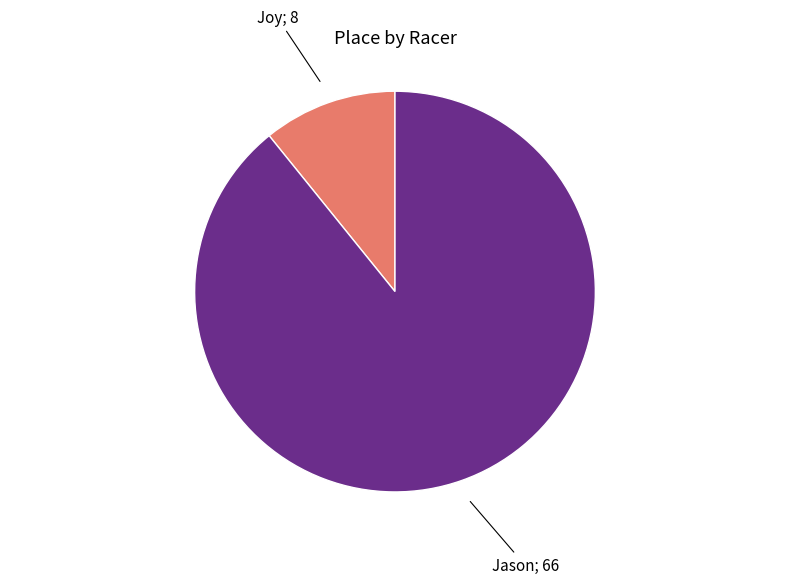

Does any single category account for the majority?

Yes